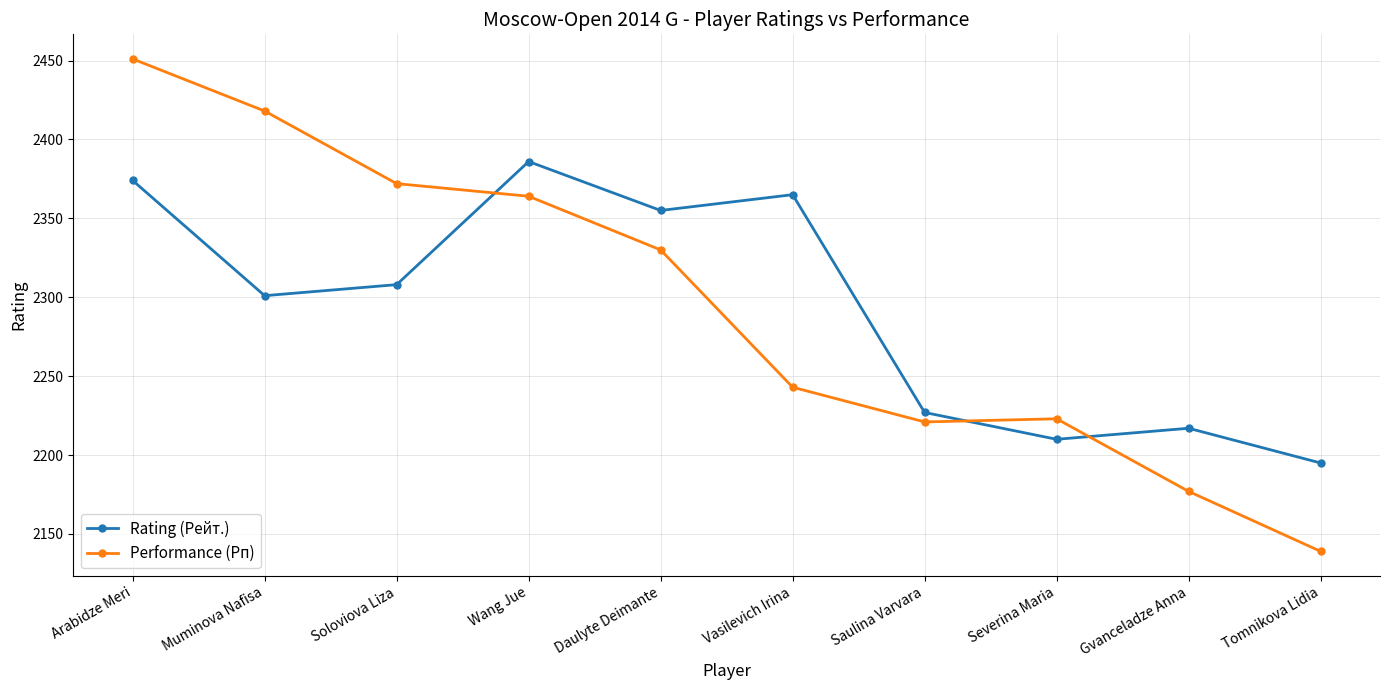

Which series has the widest spread of values?

Performance (Рп)